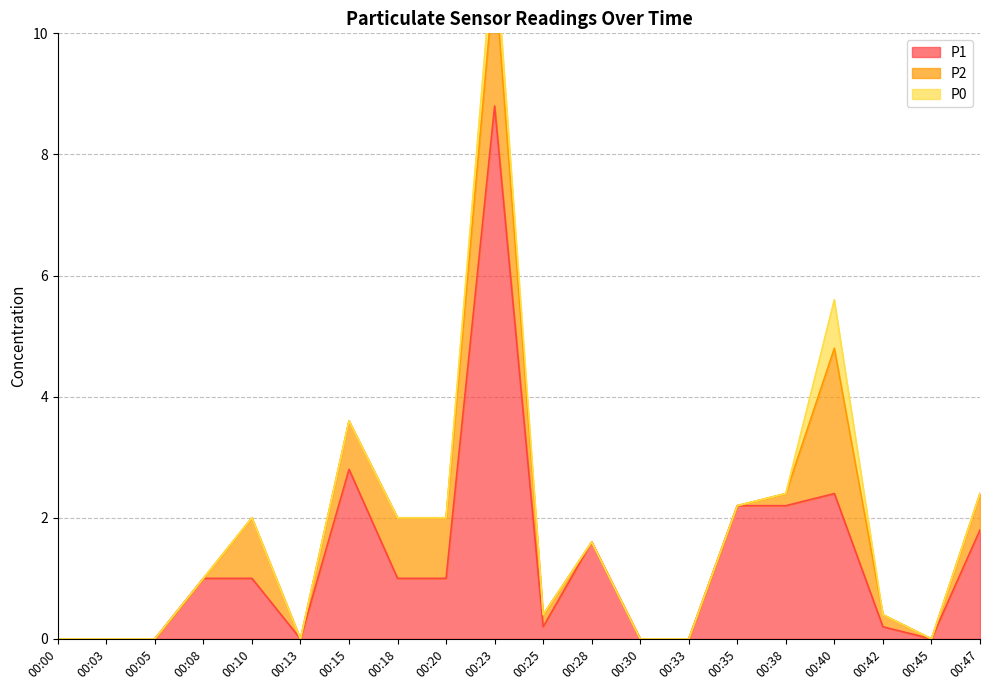

Is it true that P1 equals 2.4 at 00:40?

True